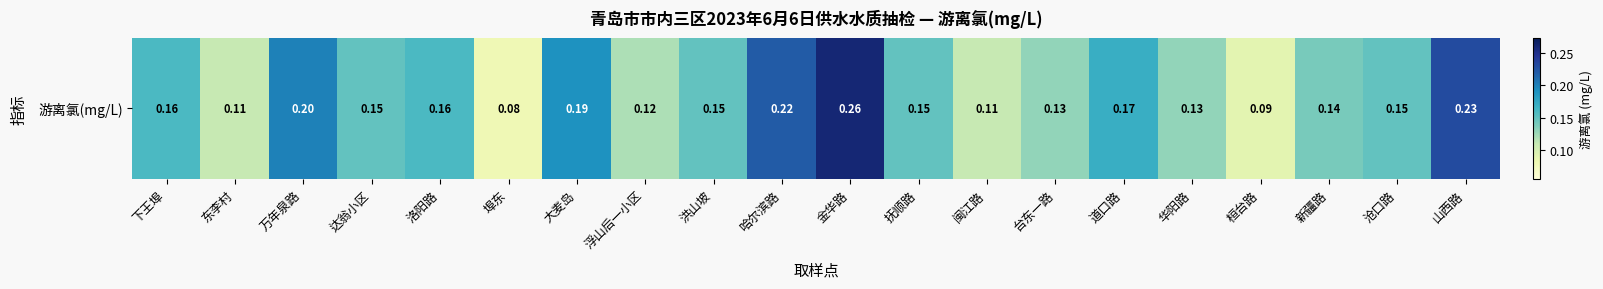

What is the change in value from 金华路 to 沧口路?

-0.1